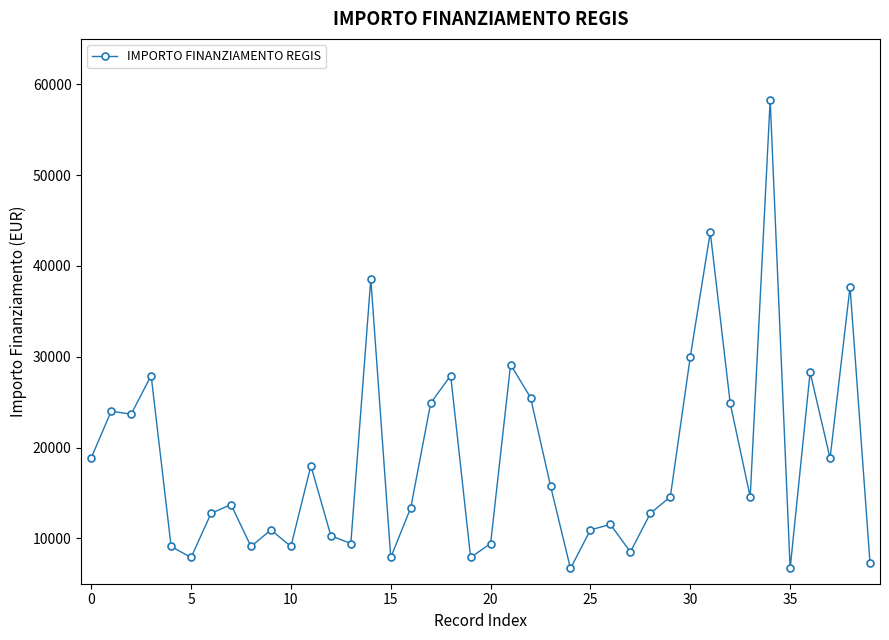

What is the maximum value shown in the chart?

58272